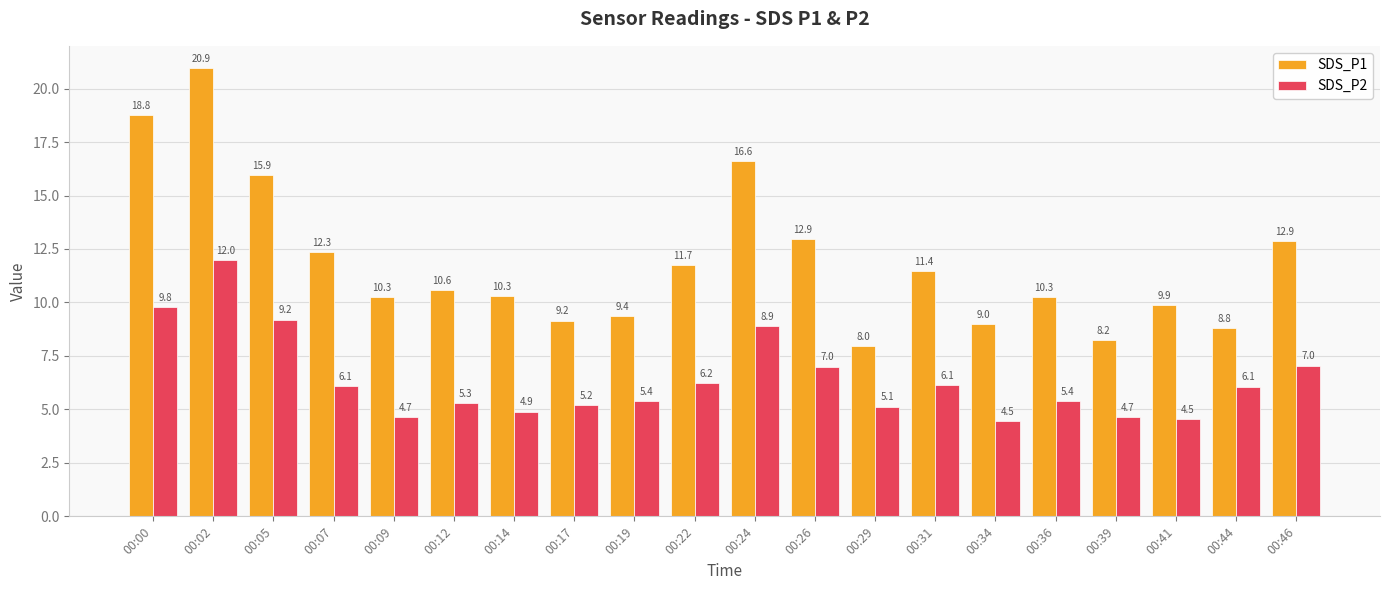

What is the average value of the SDS_P1 series?

11.9